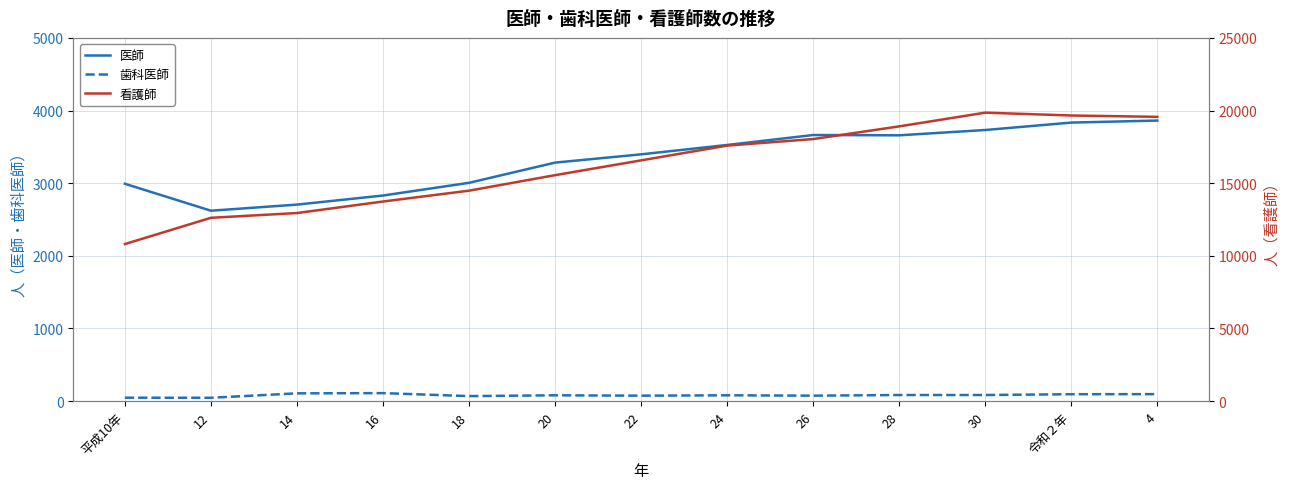

What is the difference between the highest and lowest values at 16?

13628